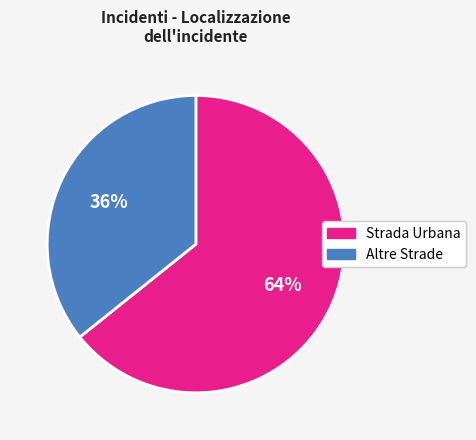

How many slices are in this pie chart?

2